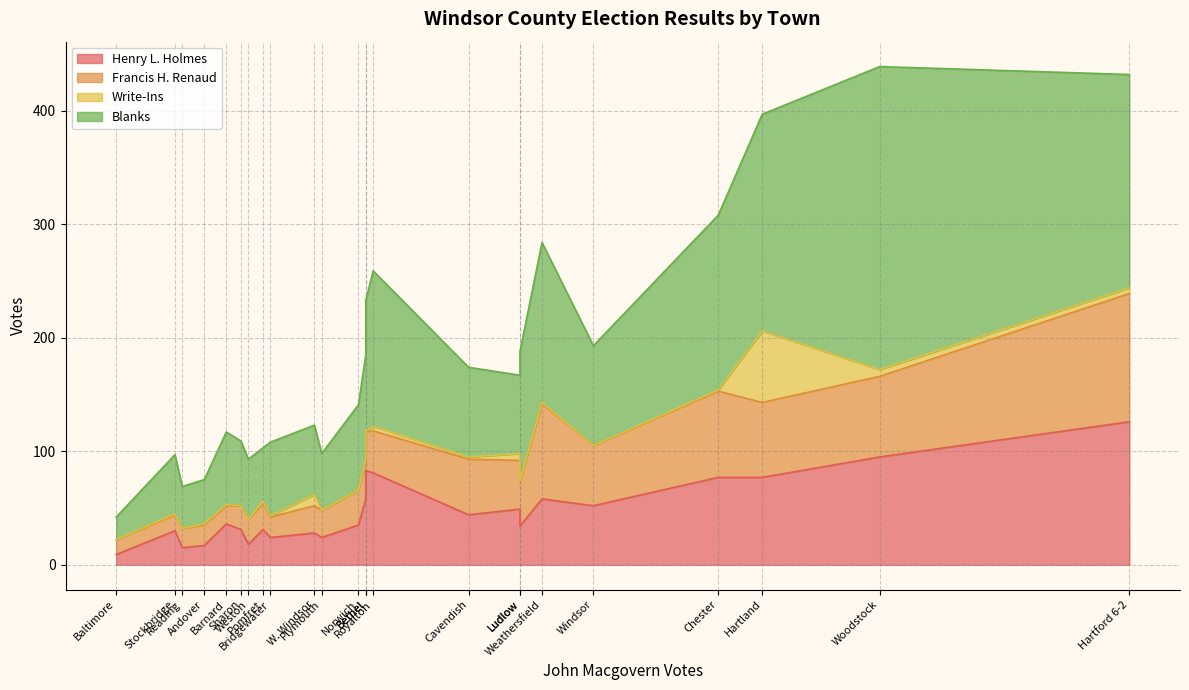

How many interior local peaks does the Blanks series have?

5